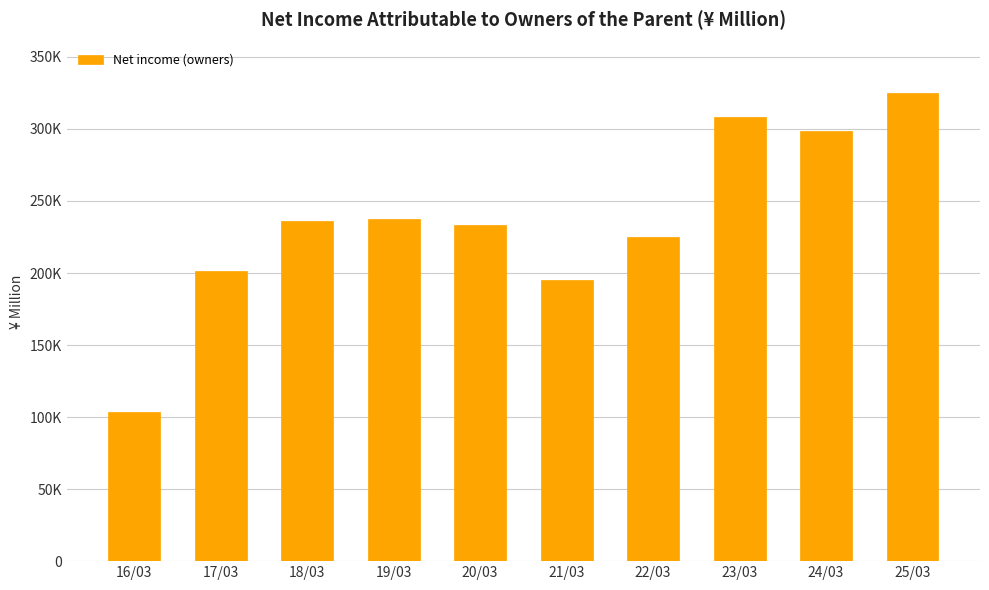

What is the difference between the maximum and second lowest values?

129982